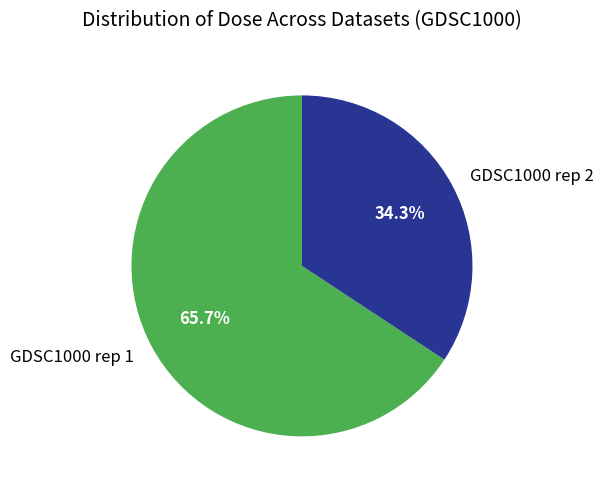

What percentage is NOT represented by GDSC1000 rep 2?

65.7%